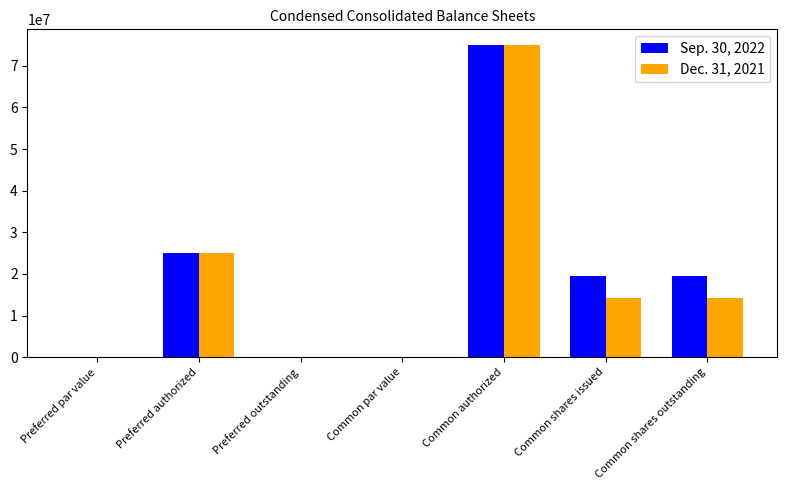

What are all the series names shown in the legend?

Sep. 30, 2022, Dec. 31, 2021